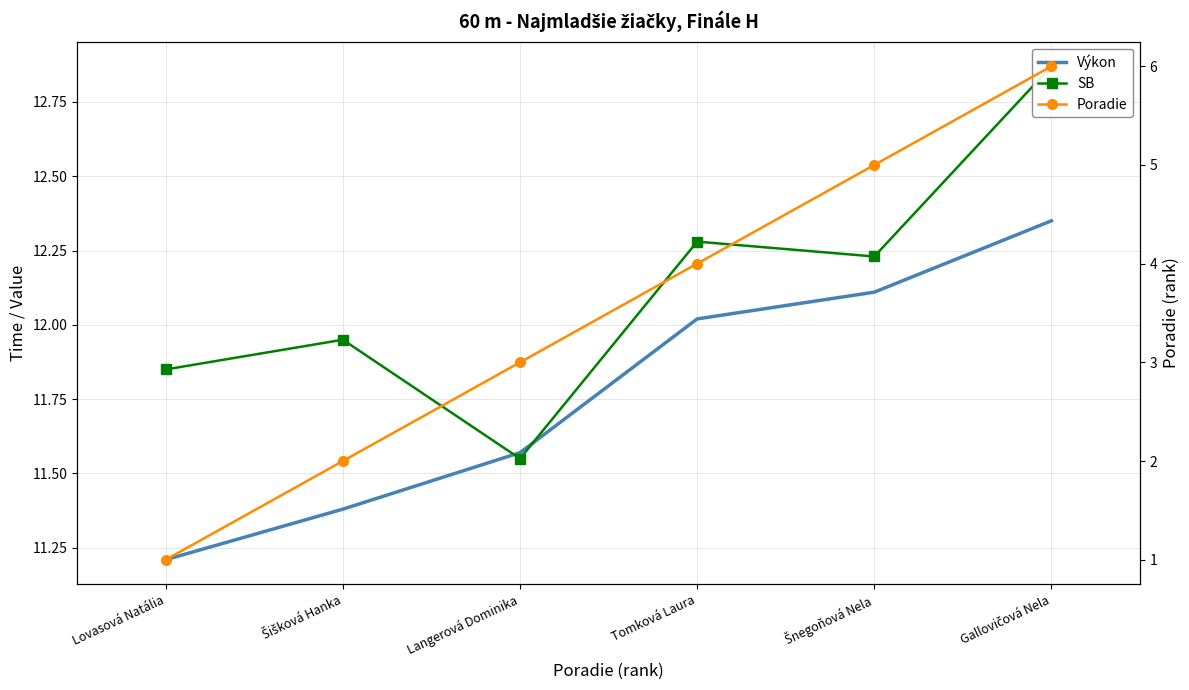

Where do SB and Výkon first cross each other?

Šišková Hanka and Langerová Dominika